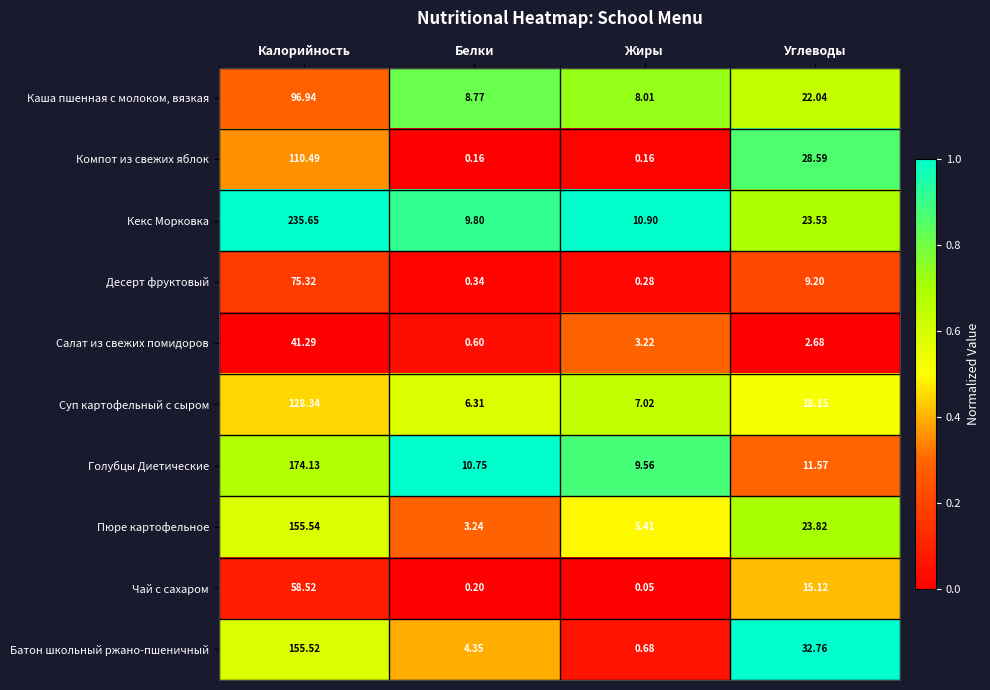

At which label does Компот из свежих яблок first exceed 28?

Калорийность